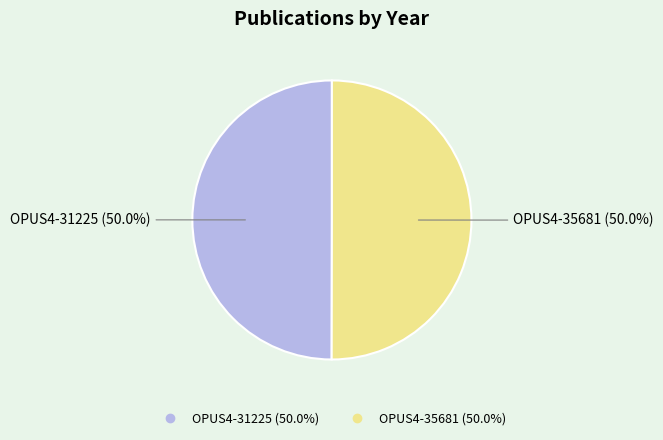

Approximately how many times larger is the value at OPUS4-31225 compared to OPUS4-35681?

1.0